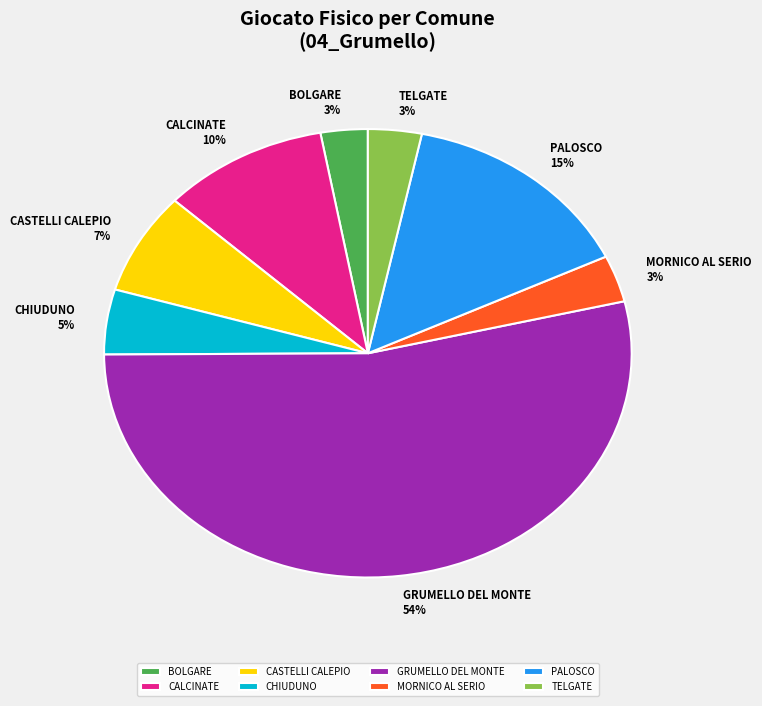

Which category has the biggest portion of the pie?

GRUMELLO DEL MONTE